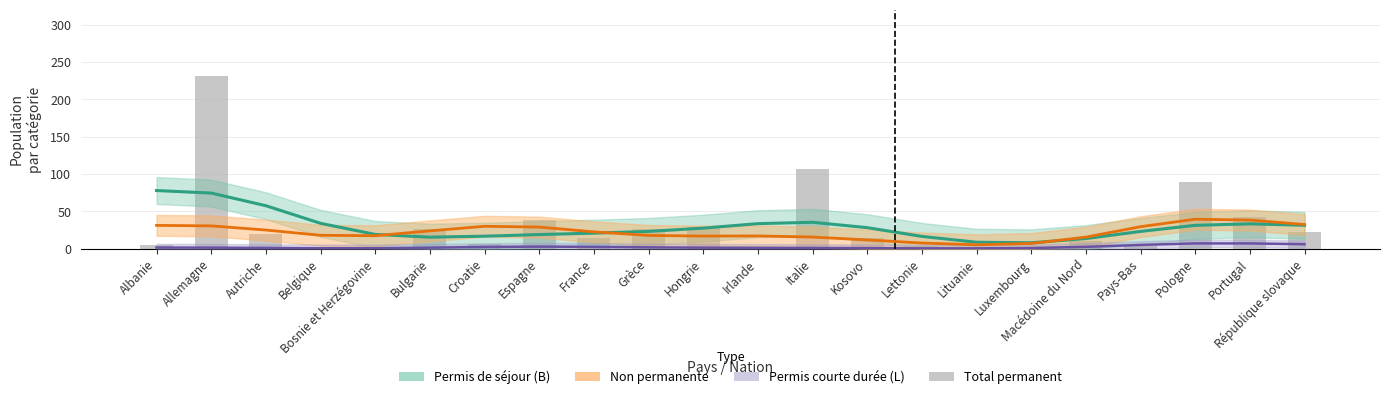

Is it true that Total permanent equals 1.6 at Irlande?

False